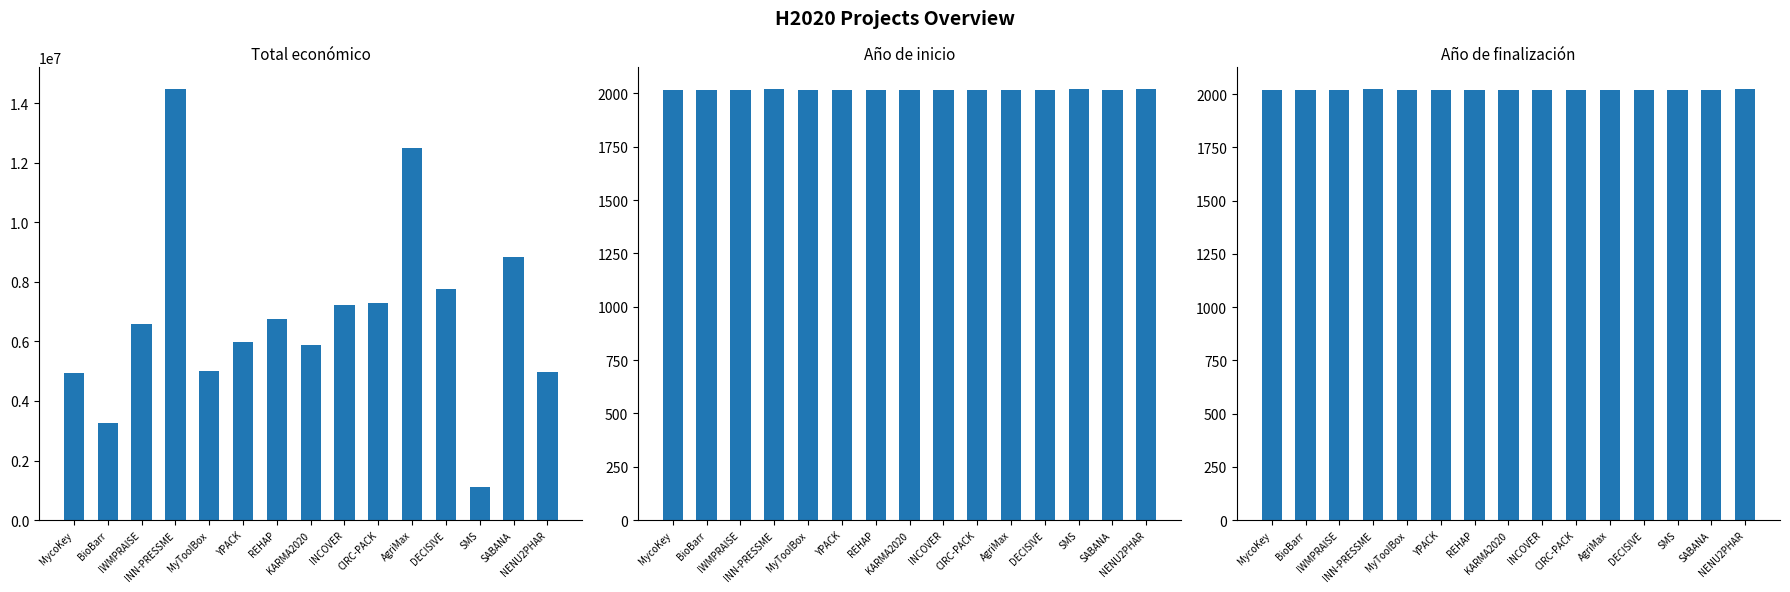

What is the spread (max minus min) of values at YPACK?

5994574